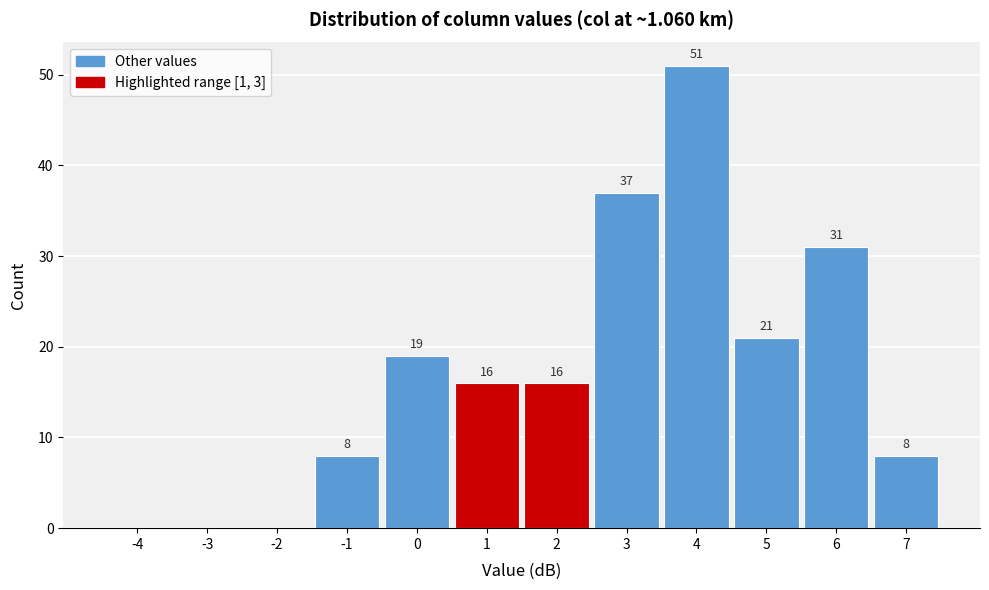

Reading right to left, transcribe all the data shown in this chart.

7=8	6=31	5=21	4=51	3=37	2=16	1=16	0=19	-1=8	-2=0	-3=0	-4=0